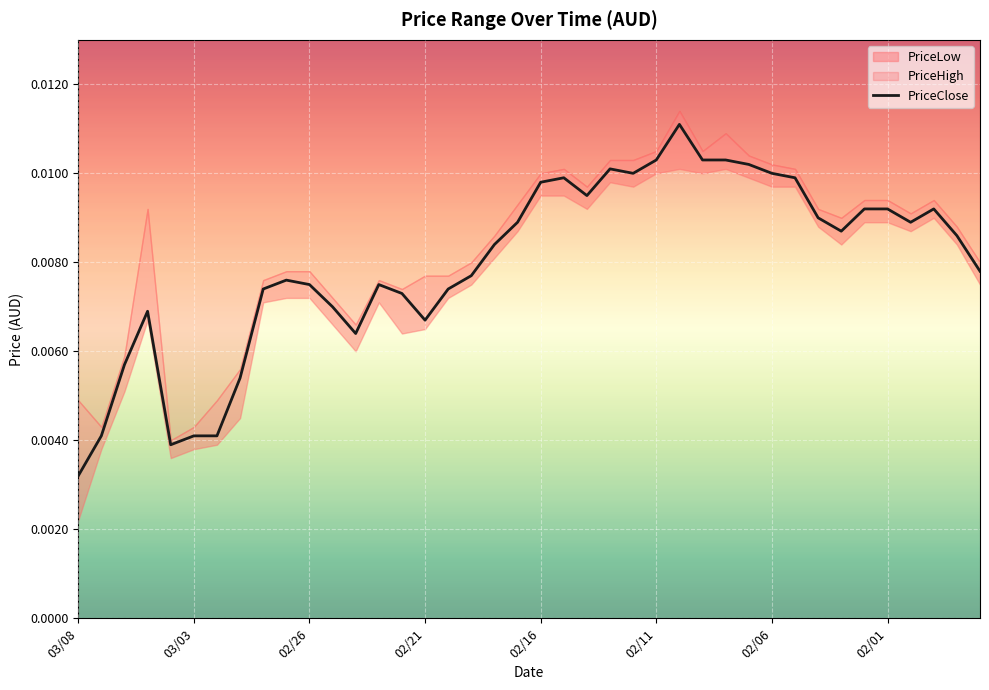

The chart shows a value of 0.0 at 21. True or false?

False